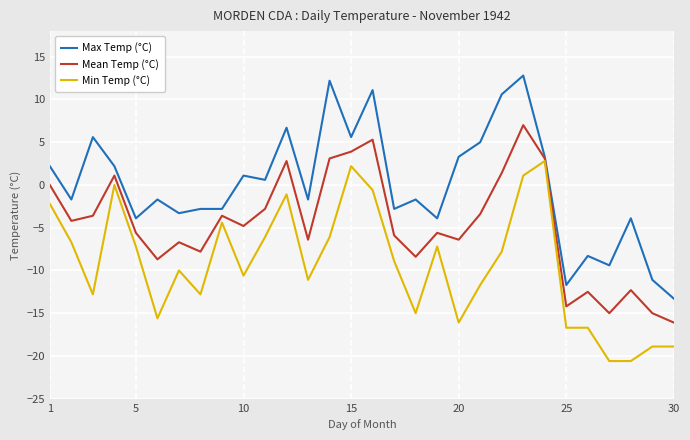

Which series has the largest total across all categories?

Max Temp (°C)